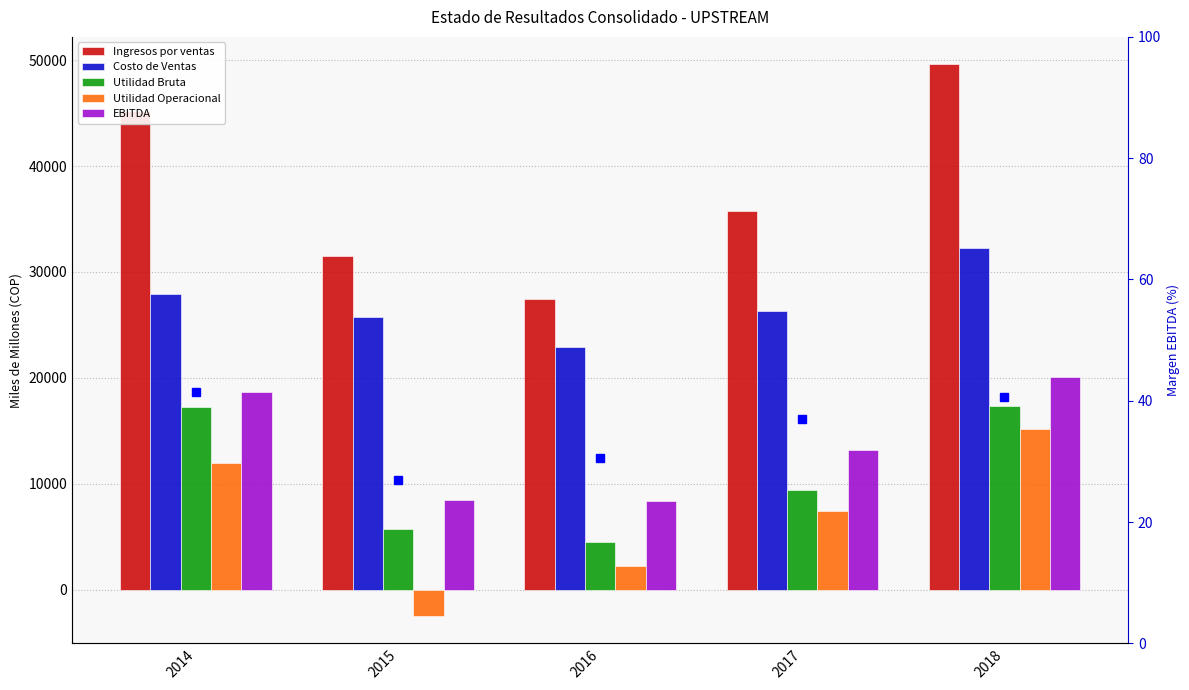

Which label corresponds to the largest value in the chart?

2018